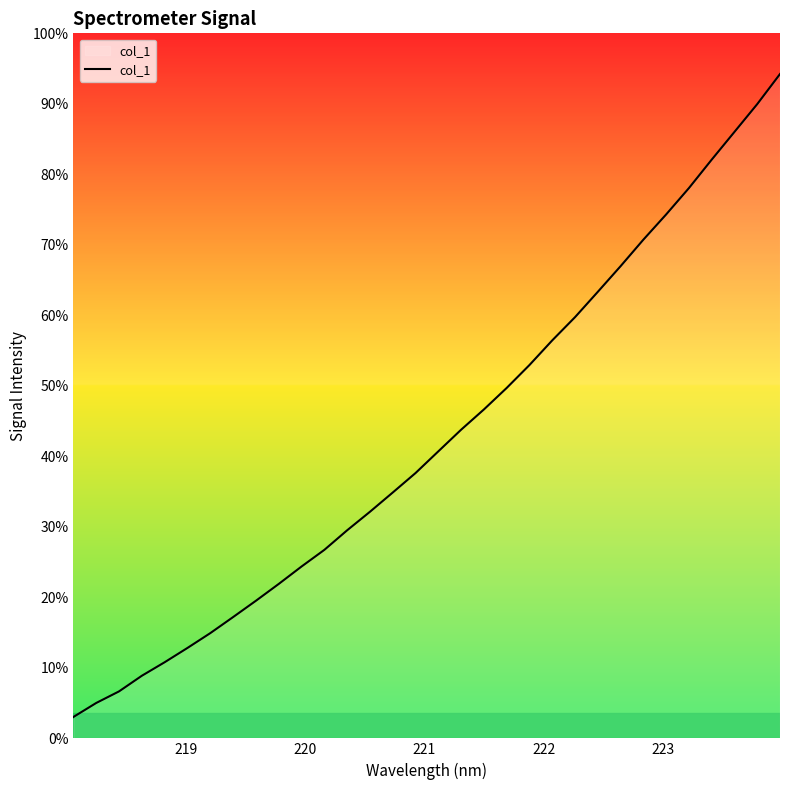

Does the chart display data point markers on the line(s)?

No